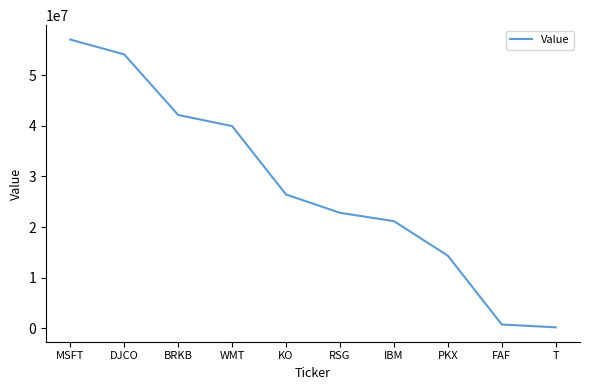

What is the minimum value shown in the chart?

212000